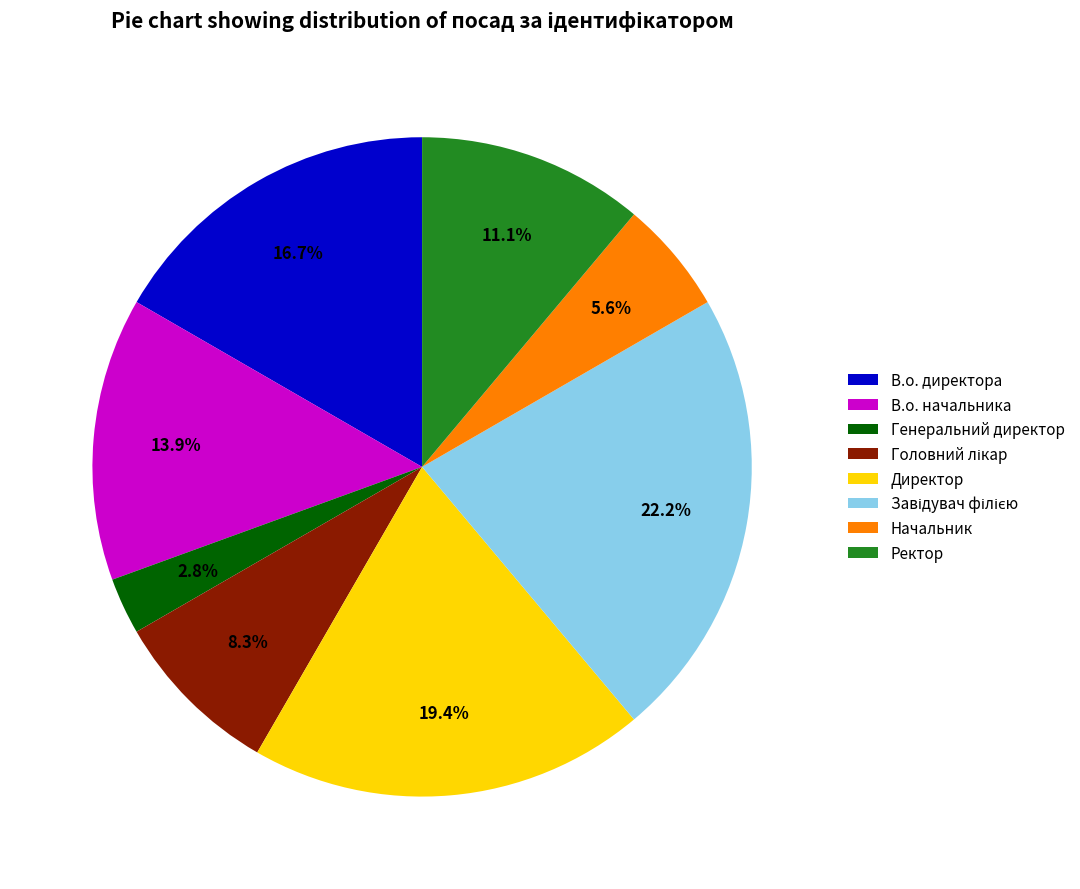

Between В.о. начальника and Начальник, which is larger?

В.о. начальника